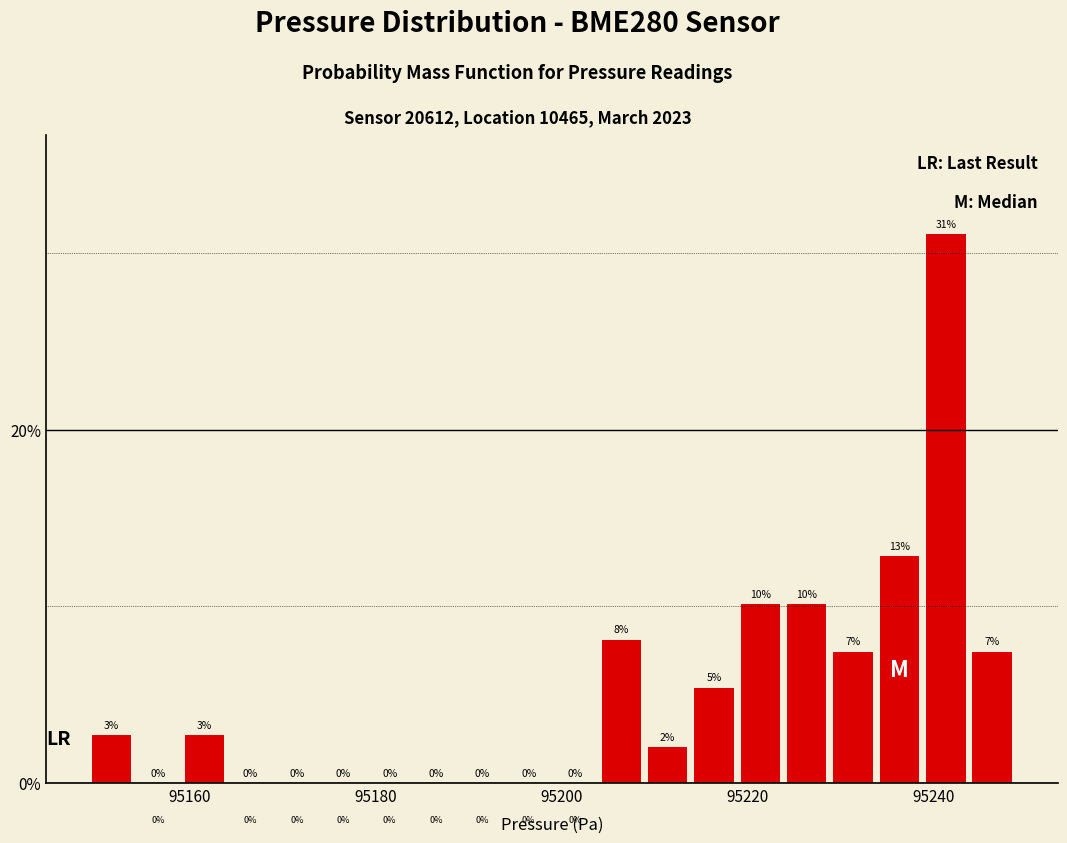

Around what value on the x-axis is the tallest bar? Give the approximate position of its centre, as read against the axis.

95242